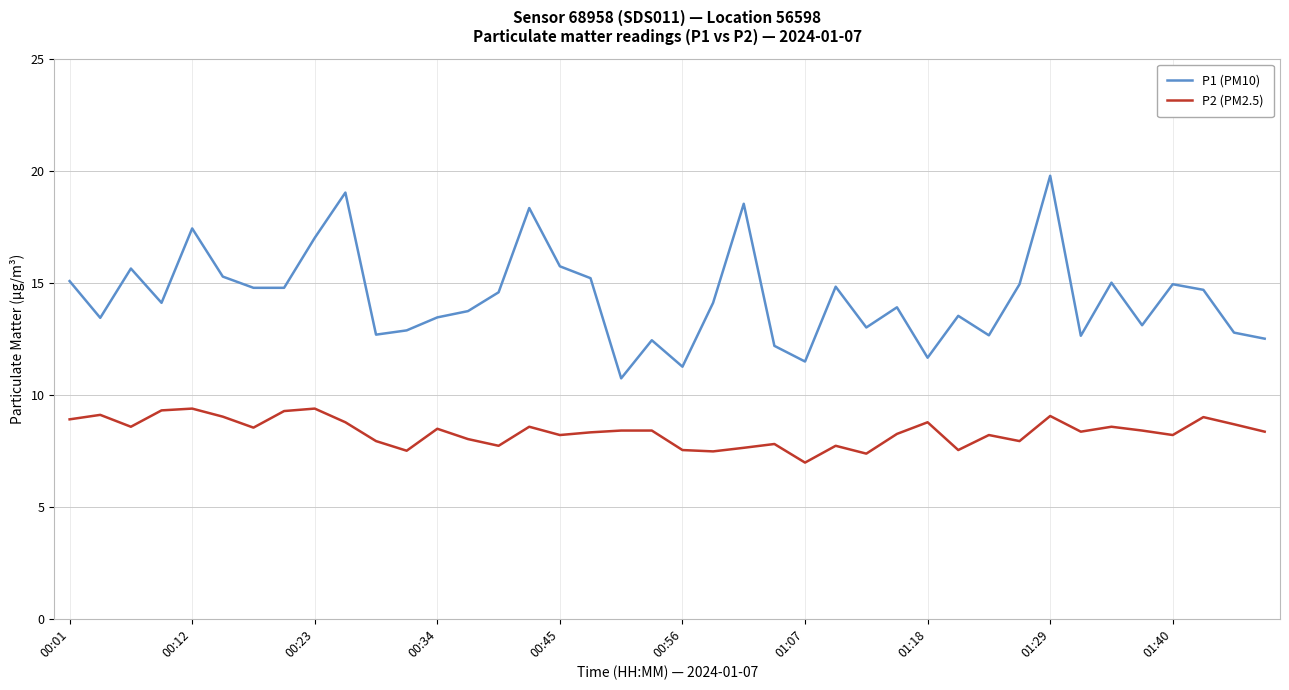

True or false: P2 (PM2.5) and P1 (PM10) intersect in this chart.

False